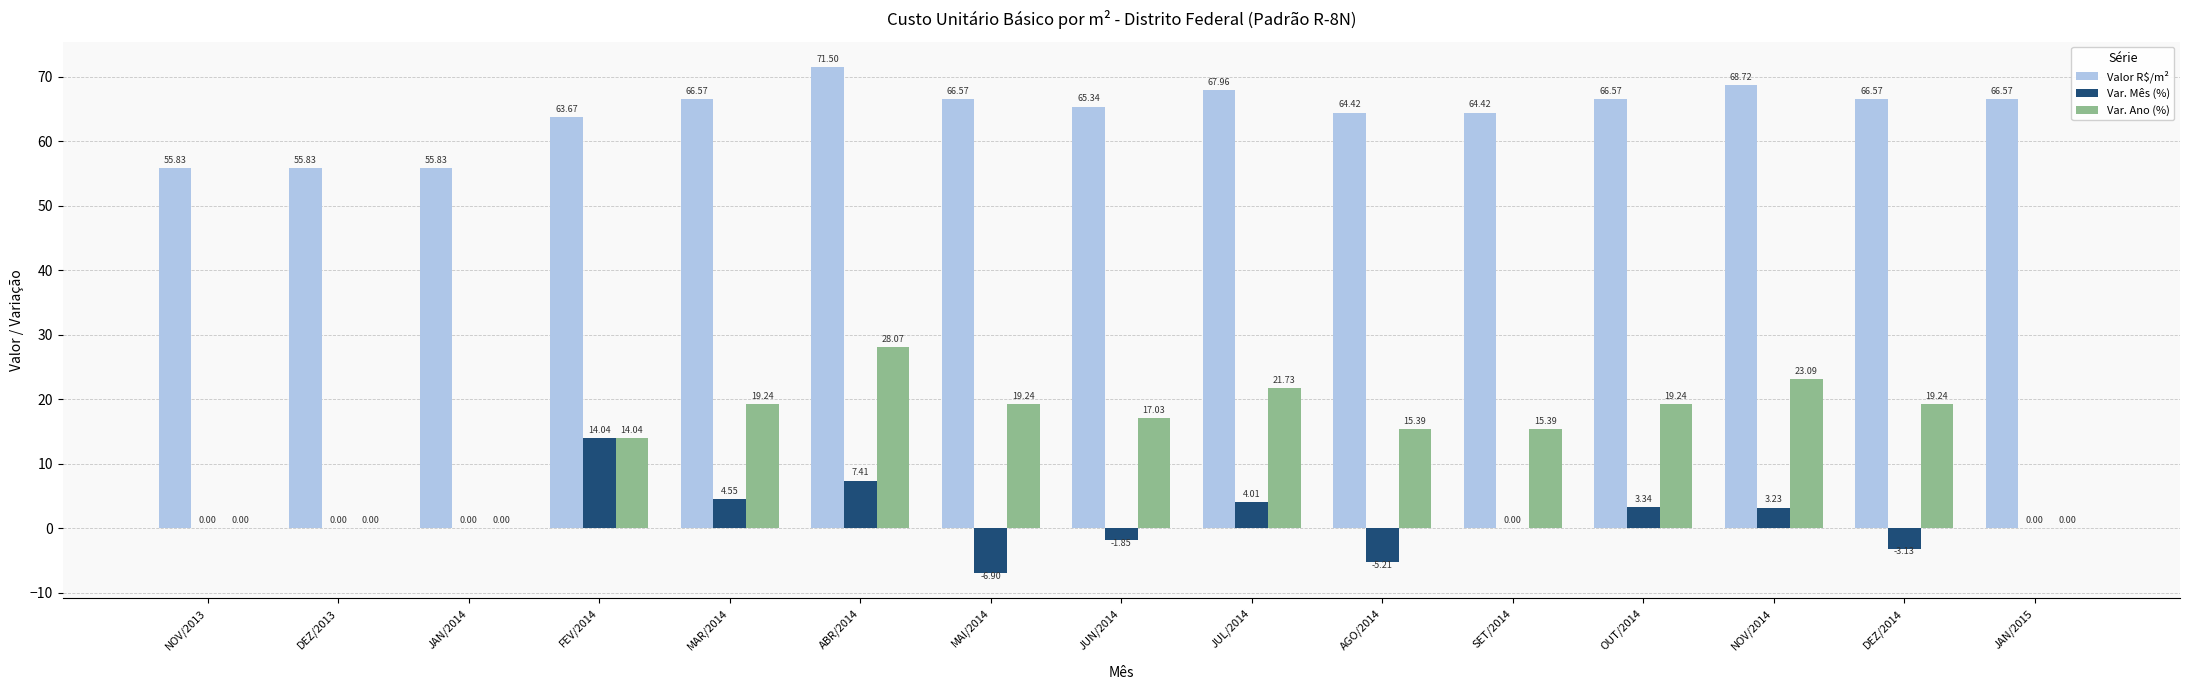

Between DEZ/2013 and JUN/2014, which series saw the biggest shift?

Var. Ano (%)